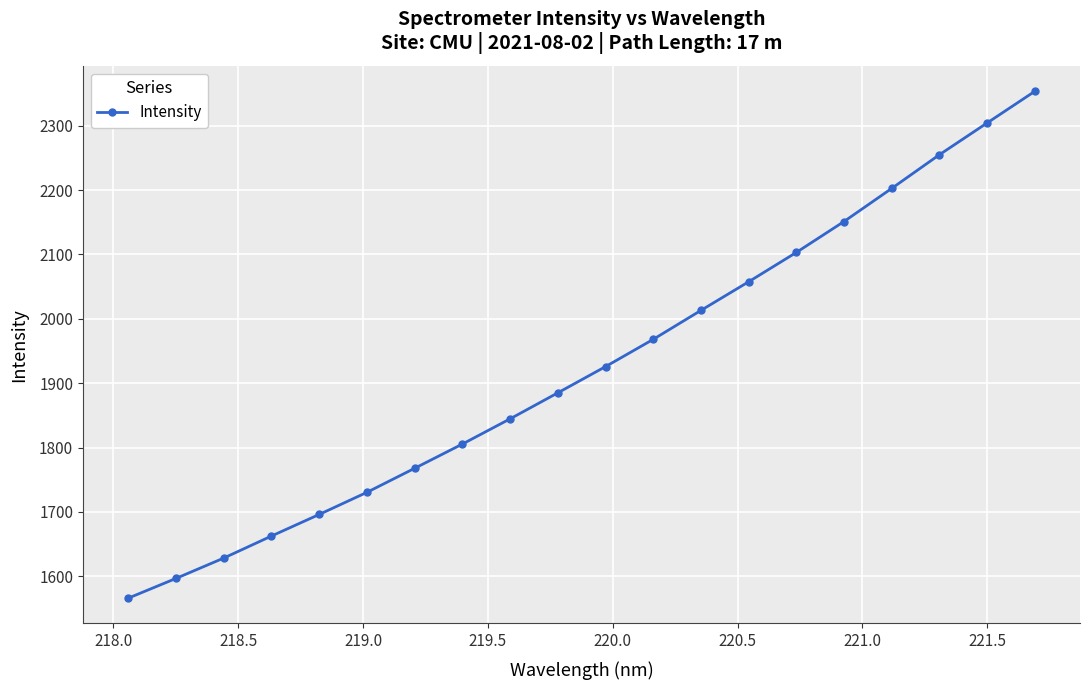

What is the difference between the second highest and second lowest values?

707.4